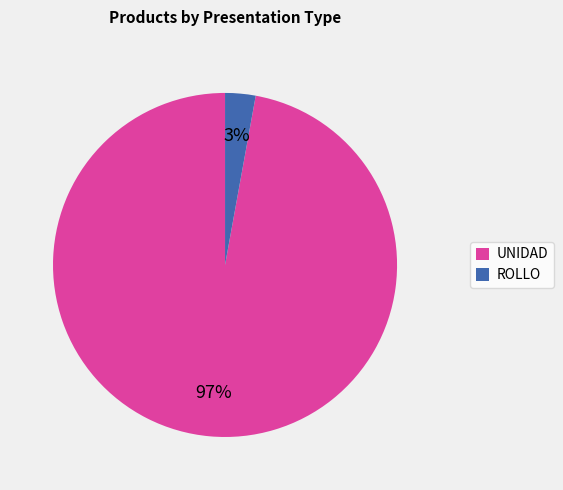

Combined, do ROLLO and UNIDAD account for over 50%?

Yes